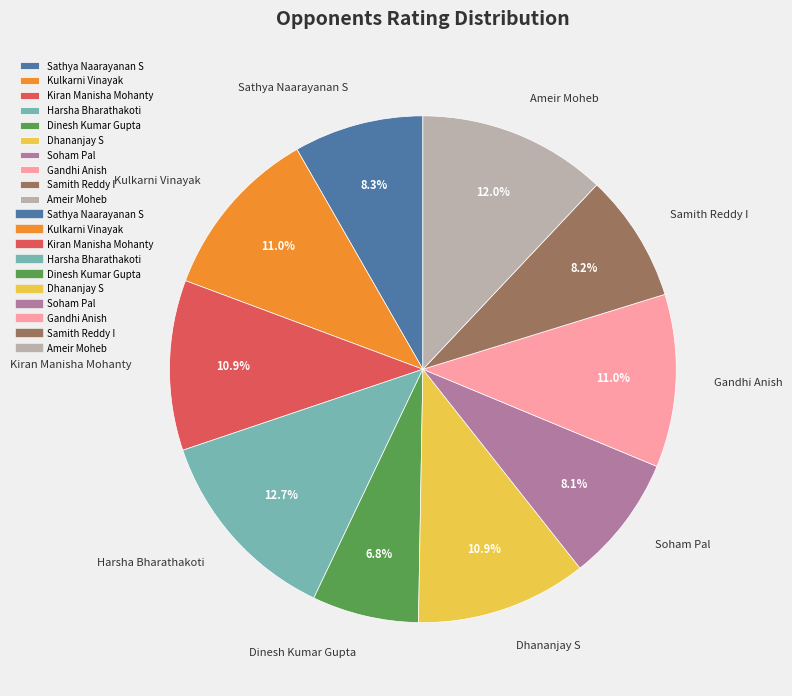

To the nearest percent, what is the difference between the Sathya Naarayanan S and Kiran Manisha Mohanty slice percentages?

3%